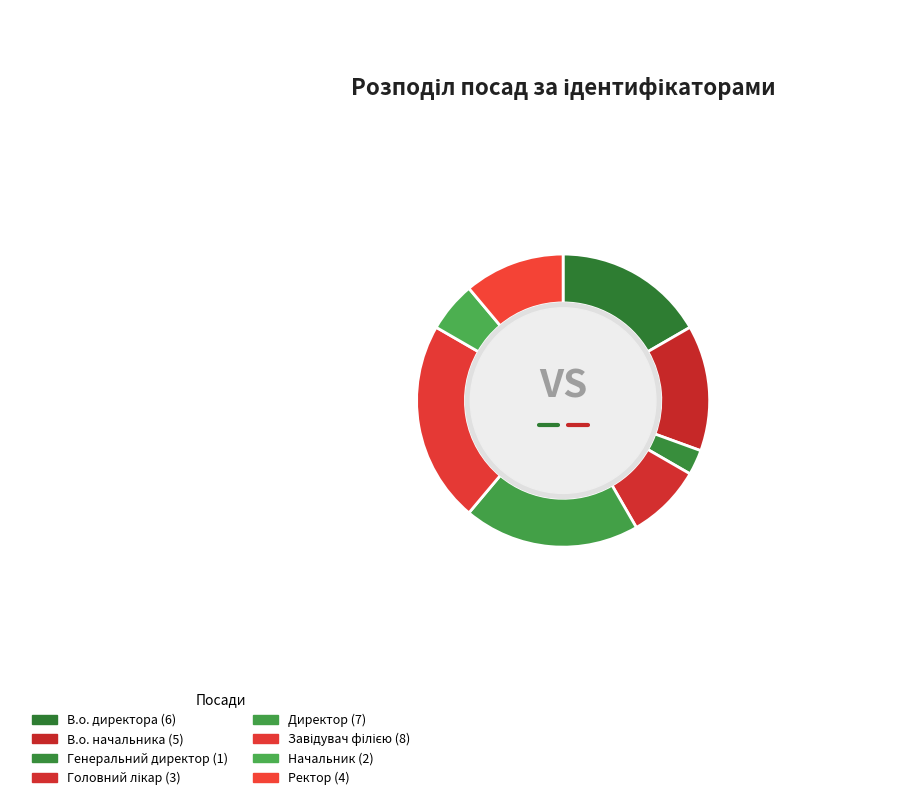

Is Головний лікар the majority of the pie?

No